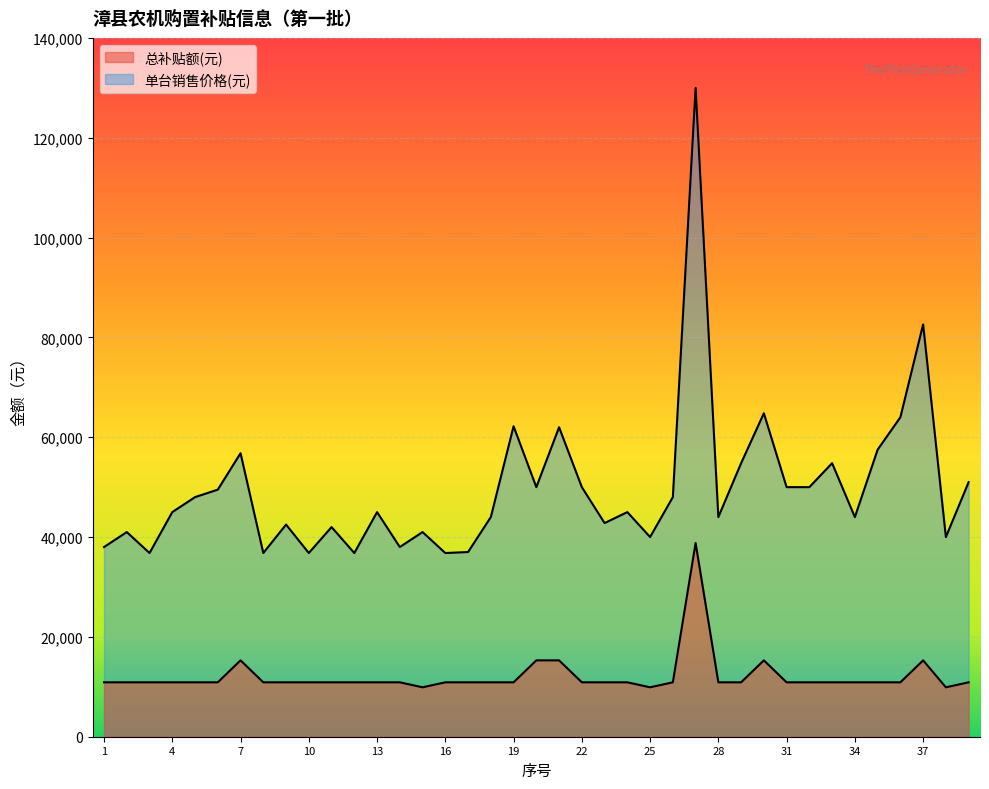

List the series in order of their peak value, lowest first.

总补贴额(元), 单台销售价格(元)